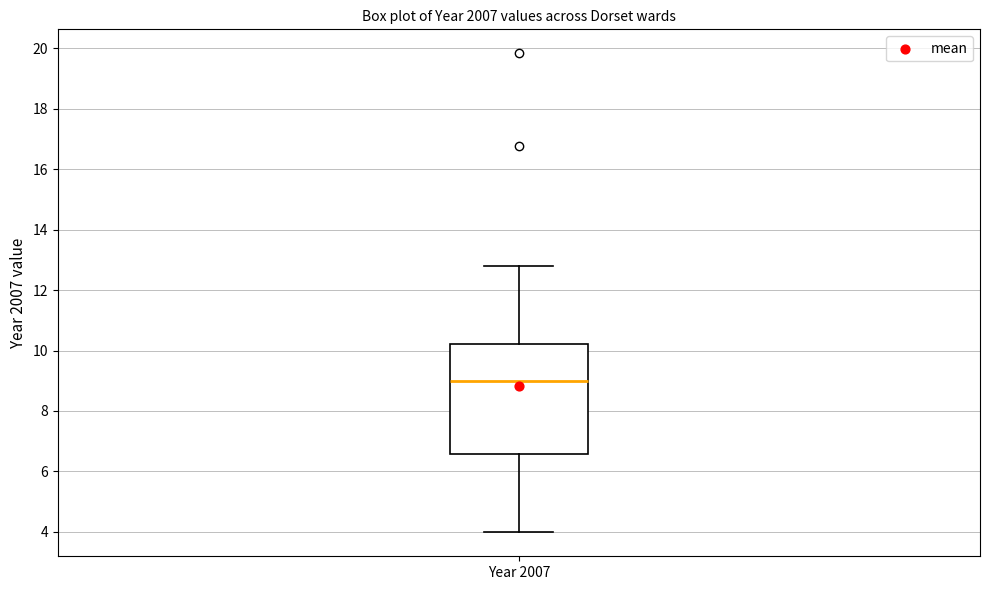

Where is the upper edge of the box for Year 2007 on the y-axis? The values are not printed on the chart, so give them approximately, as read against the axis.

10.2